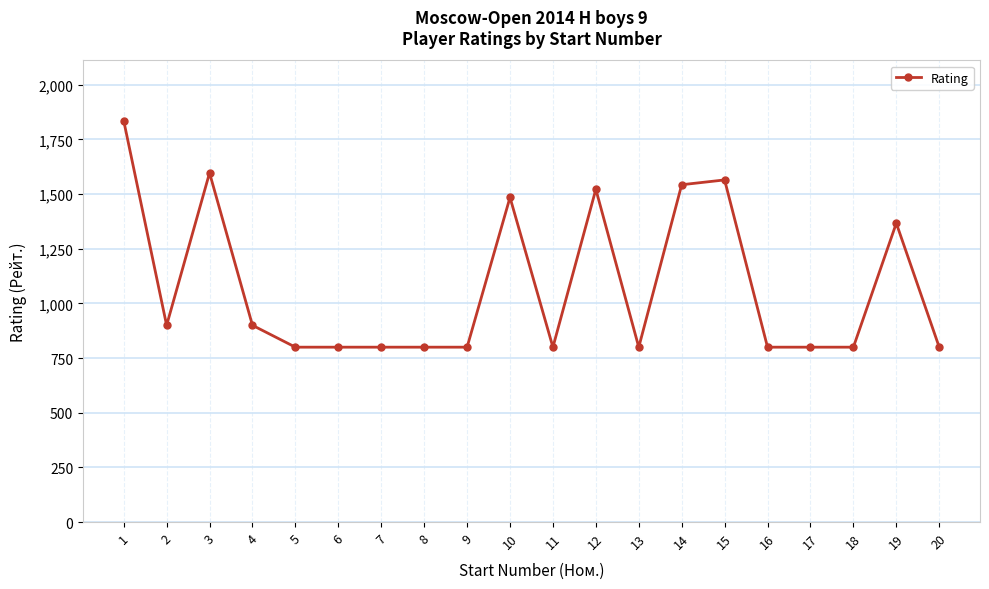

At which category does the data reach its first local valley?

2